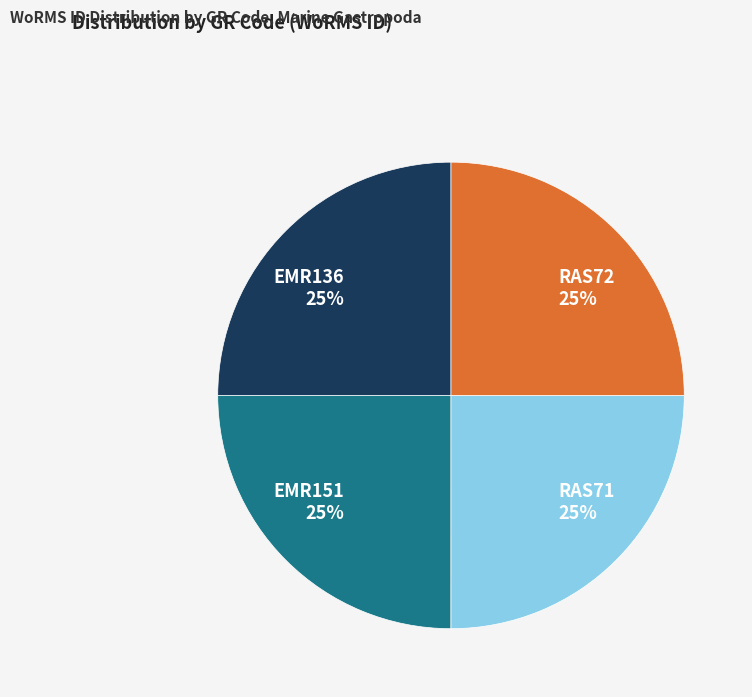

Approximately how many times larger is the value at RAS71 compared to EMR151?

1.0